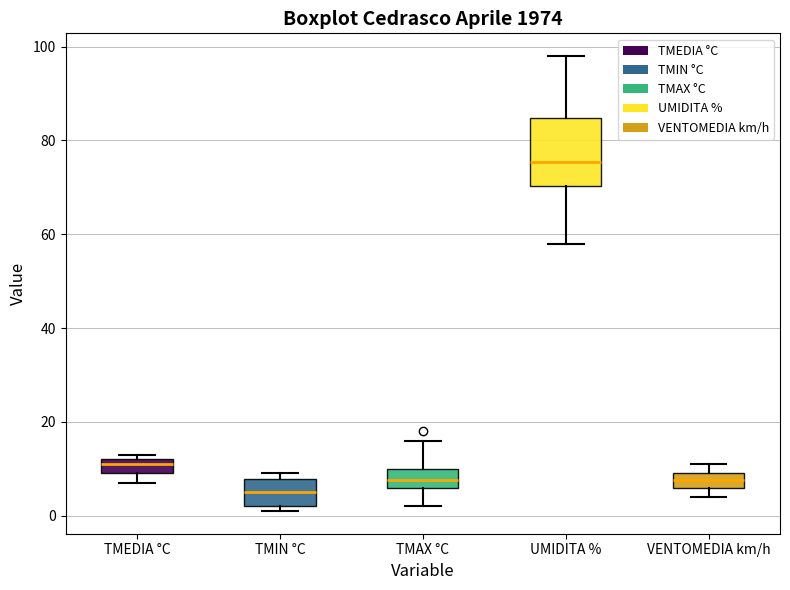

Where is the lower edge of the box for TMAX °C on the y-axis? The values are not printed on the chart, so give them approximately, as read against the axis.

6